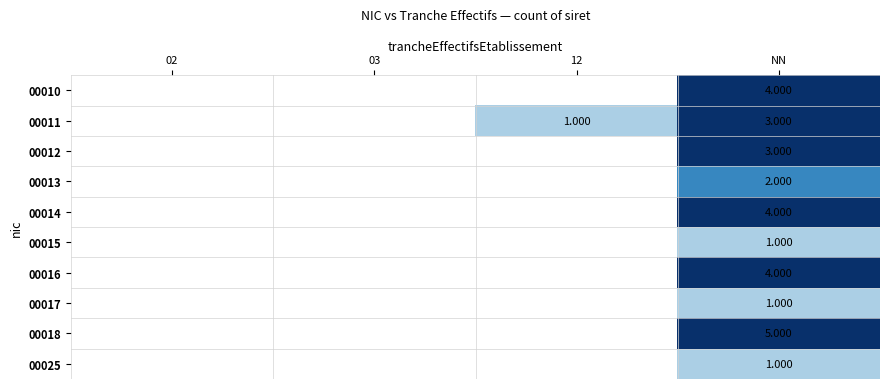

At which category is the sum across all series the highest?

NN